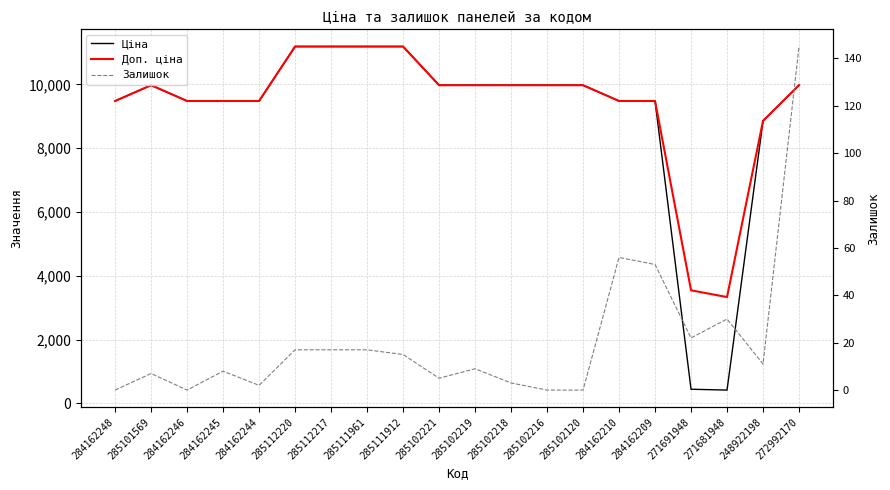

Is this an area chart (filled region under the line)?

No